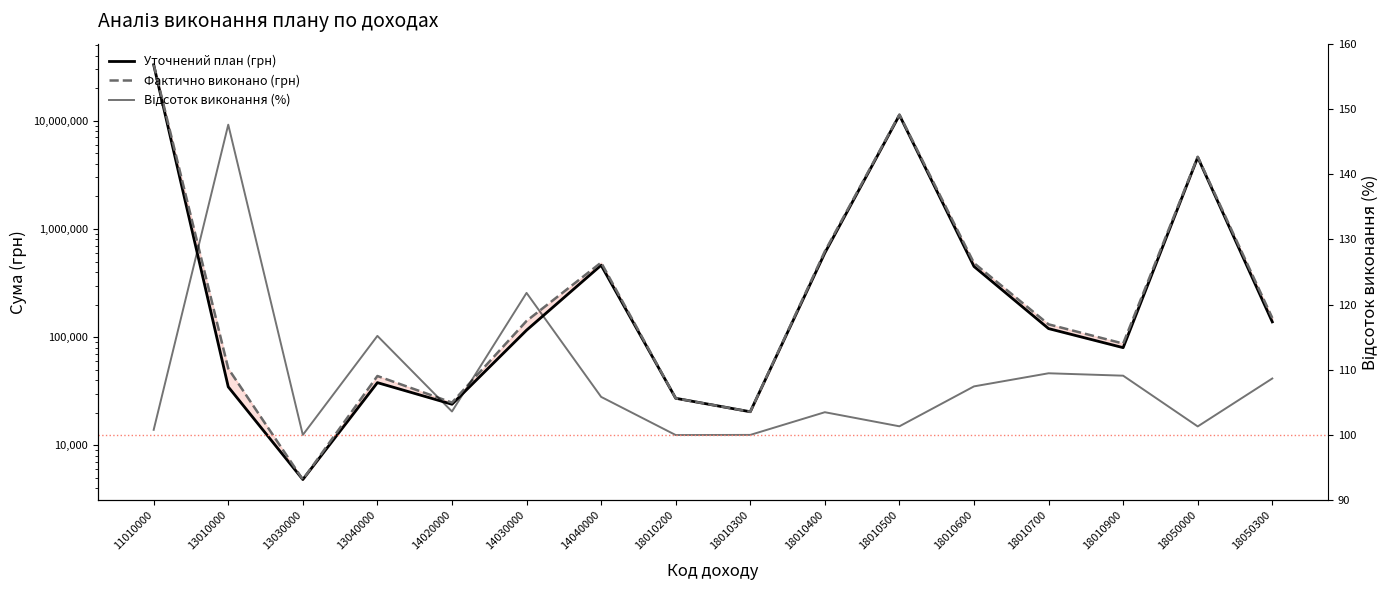

How many values in the Фактично виконано (грн) series are below 141232?

8